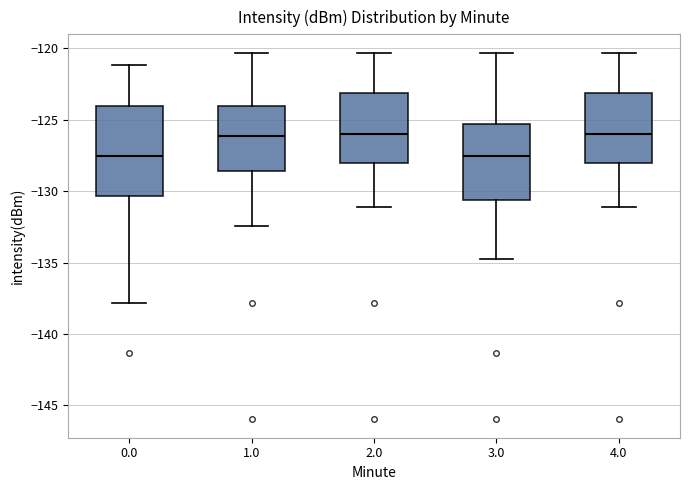

Where does the lower whisker of the box at x = 0.0 end on the y-axis? The values are not printed on the chart, so give them approximately, as read against the axis.

-138.0